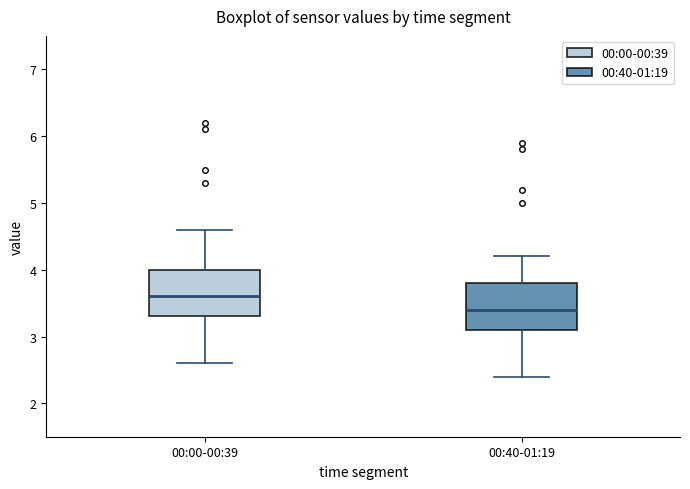

Which box has the highest median line?

00:00-00:39